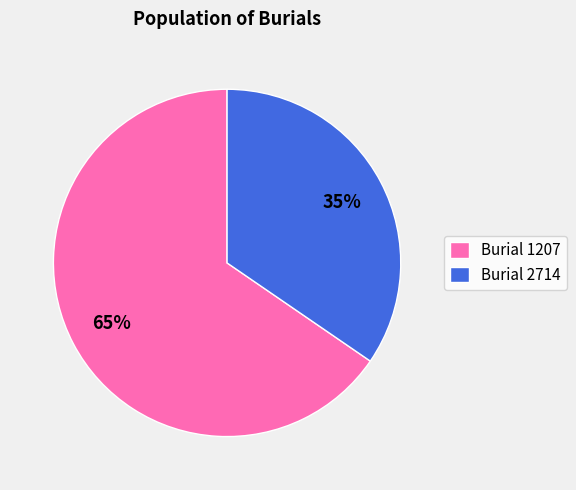

Is there any slice that represents more than half of the pie?

Yes